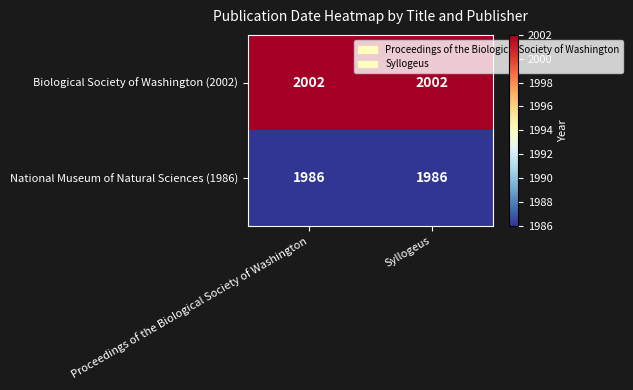

Is it true that Biological Society of Washington (2002) equals 1010 at Syllogeus?

False